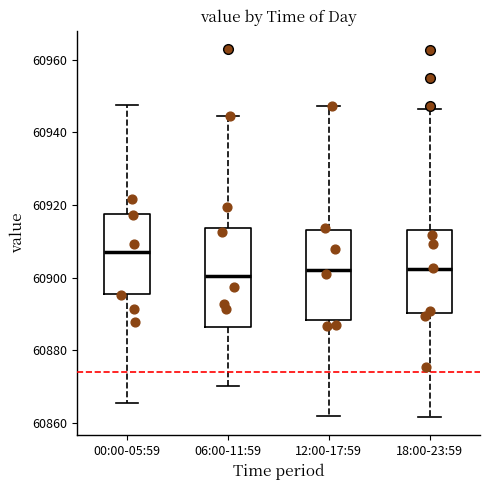

Where does the lower whisker of the box for 18:00-23:59 end on the y-axis? The values are not printed on the chart, so give them approximately, as read against the axis.

60862